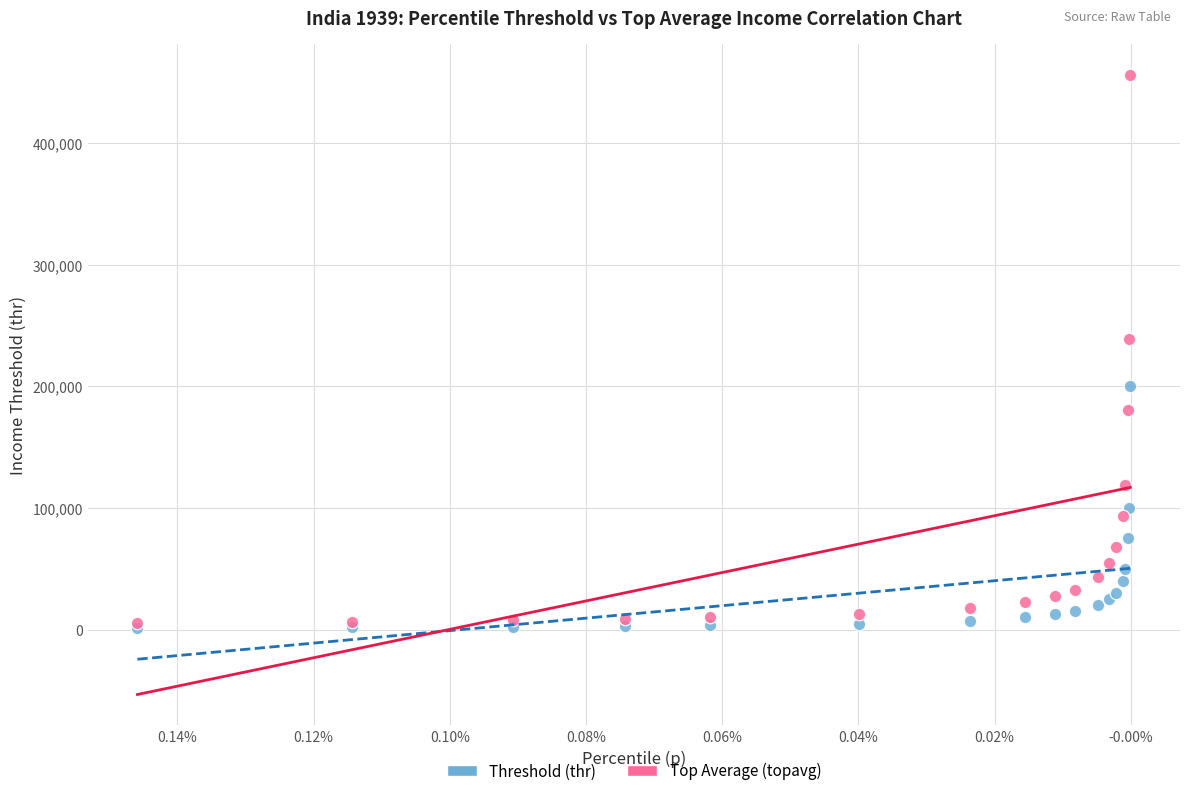

Which series contains the highest Y value?

Top Average (topavg)